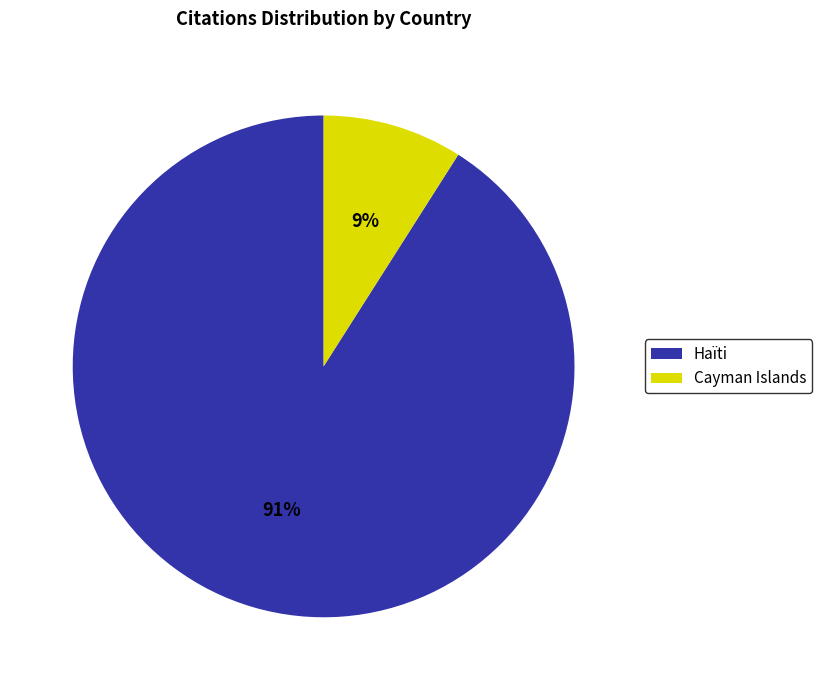

Which slice is the smallest?

Cayman Islands